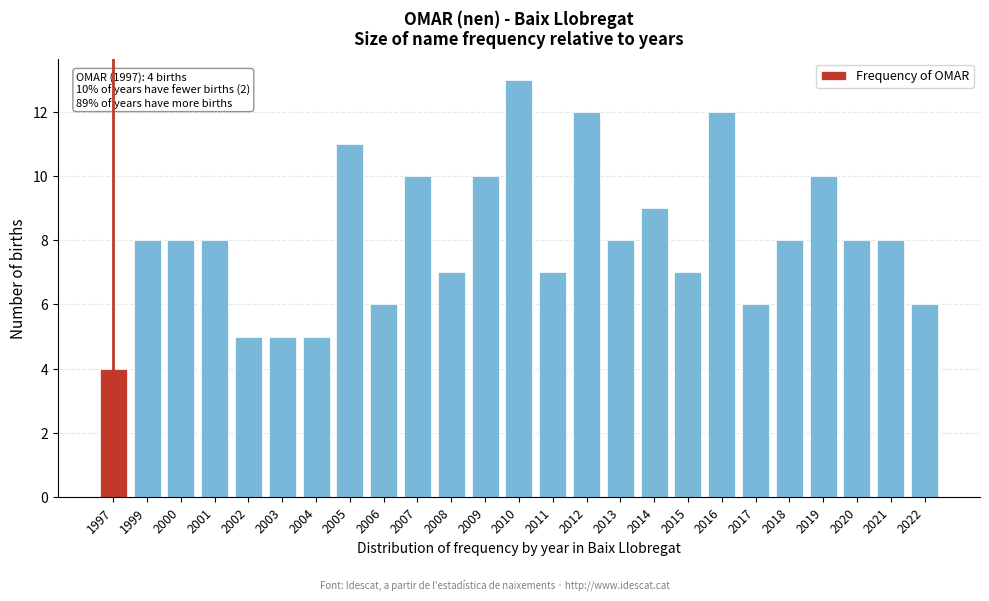

Reading right to left, what are all the values shown in this chart?

6	8	8	10	8	6	12	7	9	8	12	7	13	10	7	10	6	11	5	5	5	8	8	8	4